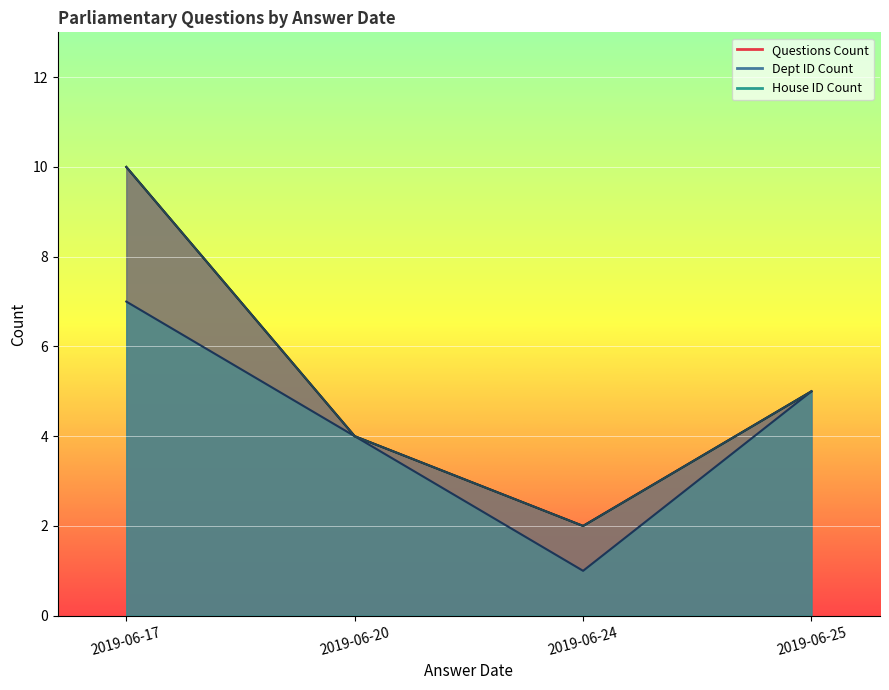

Is the value of Questions Count line at 2019-06-17 greater than the value of Dept ID Count line at 2019-06-20?

Yes